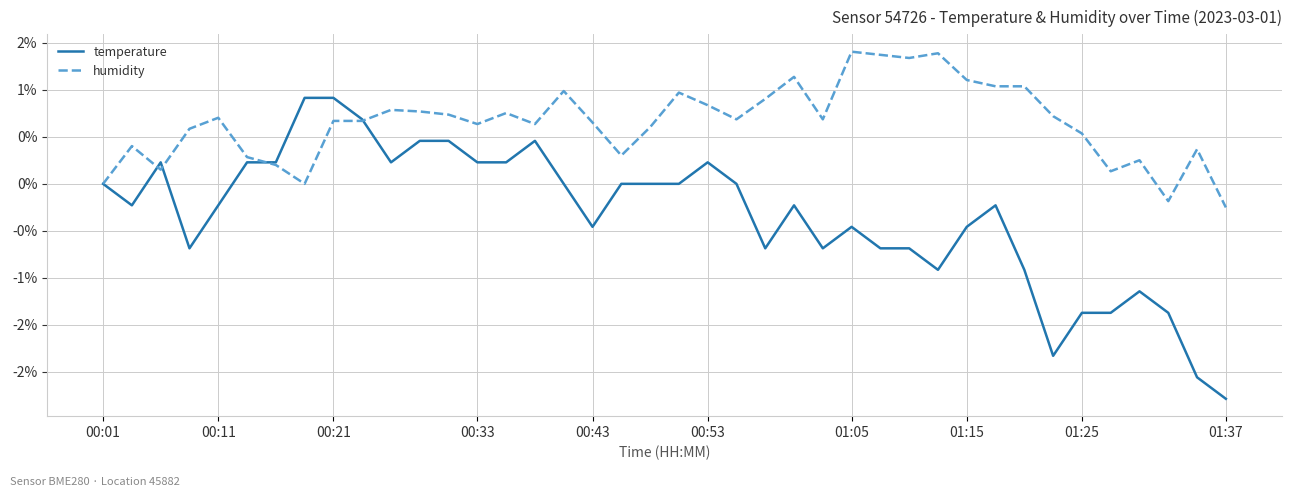

What are all the series names shown in the legend?

temperature, humidity